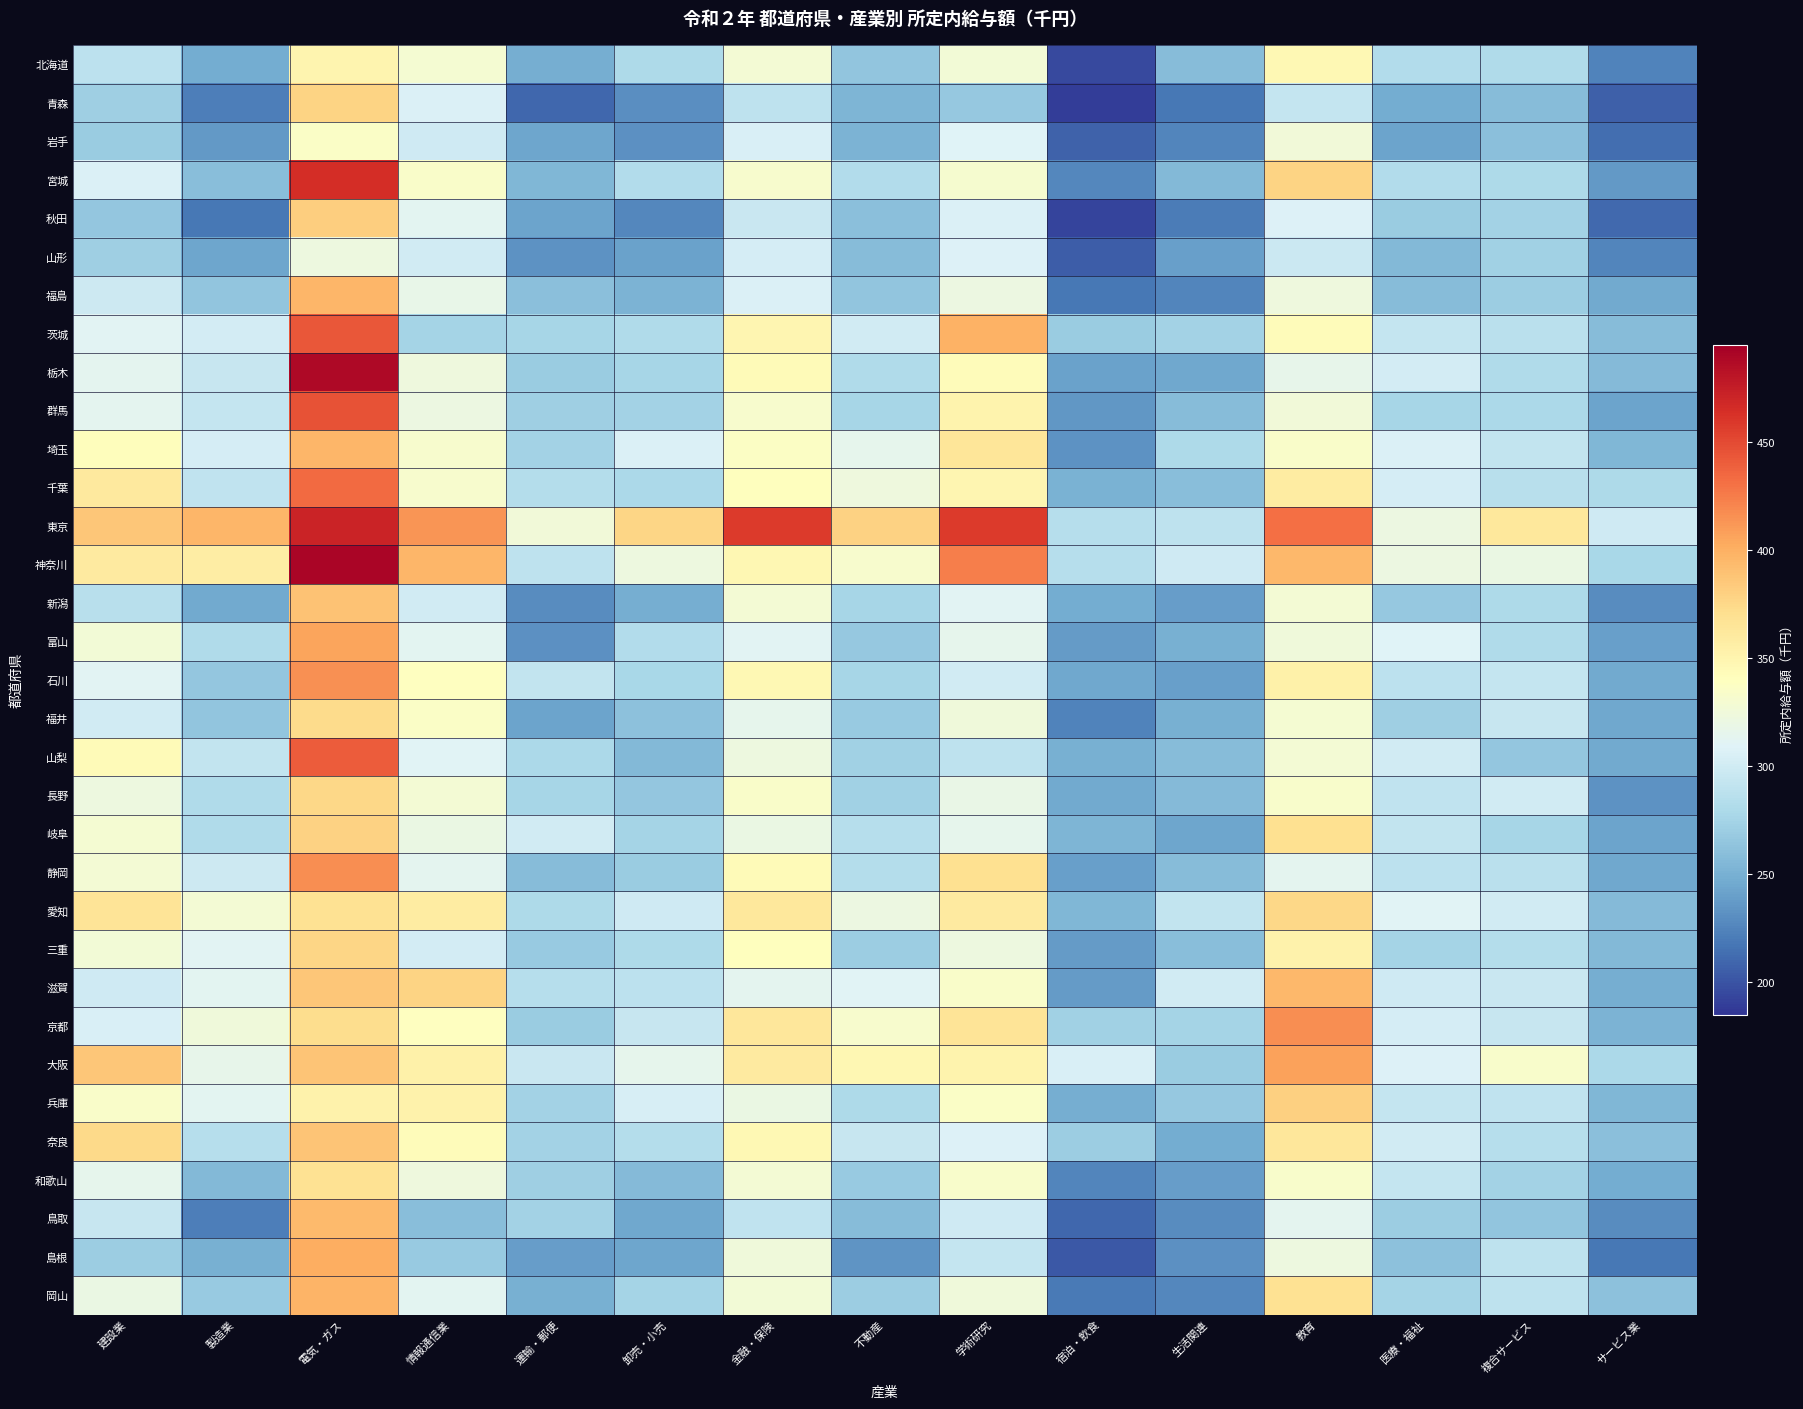

Which series changed the most between 学術研究 and 生活関連?

東京